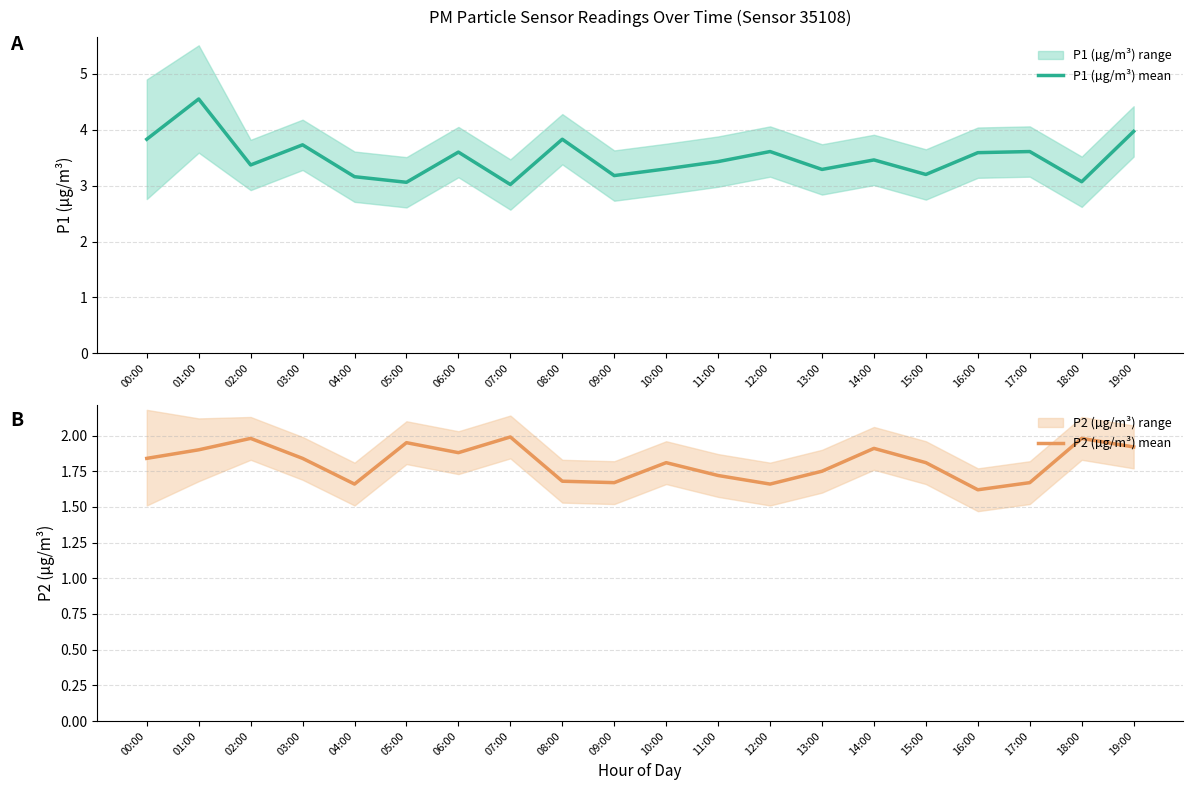

What is the minimum value shown in the chart?

1.6